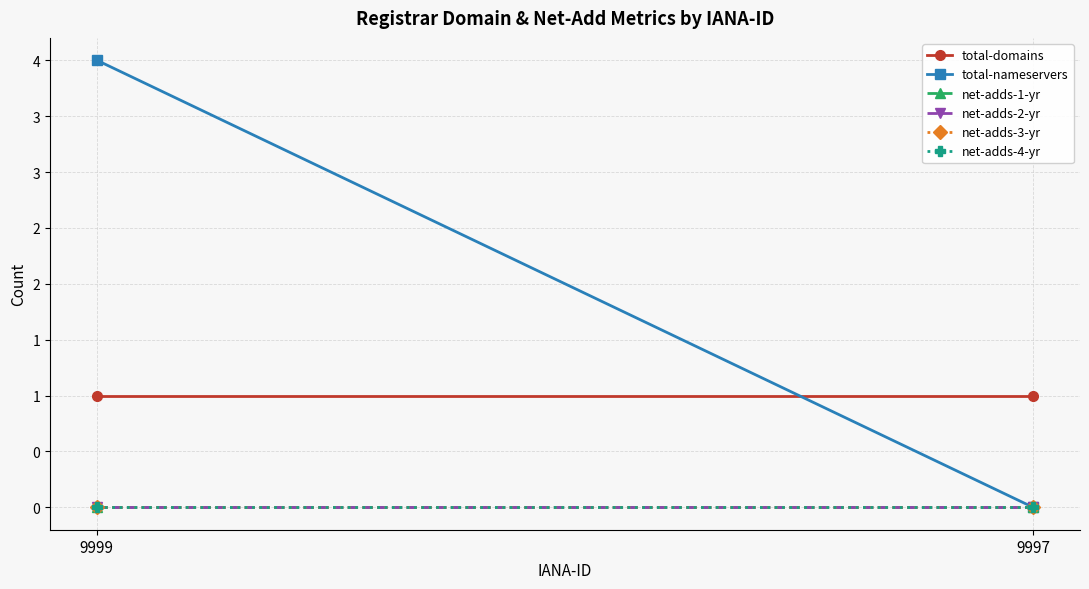

At which category is the sum across all series the highest?

9999